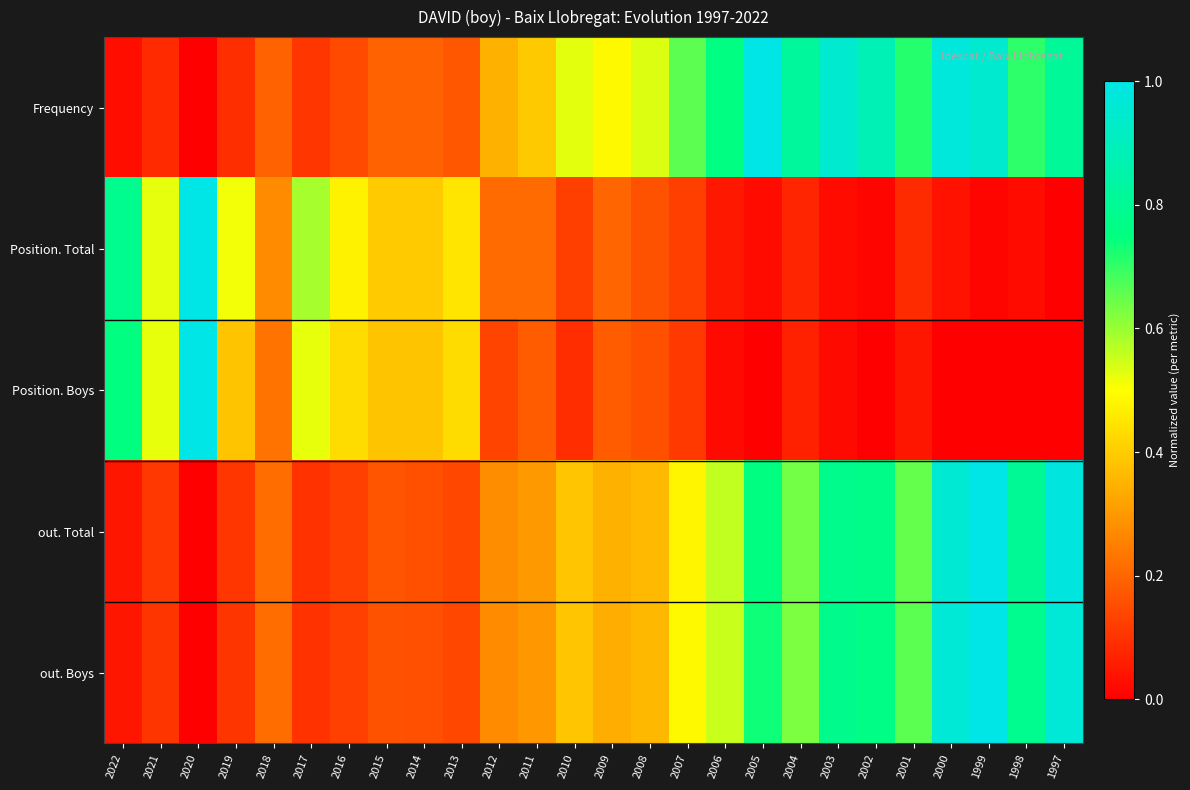

How many categories are shown in the chart?

26